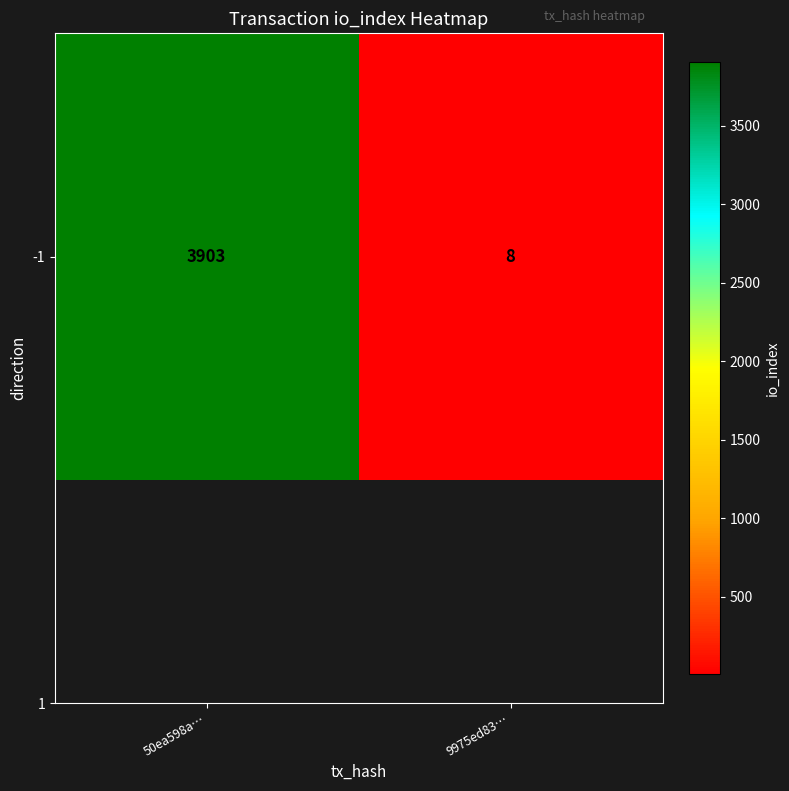

Rank the categories by value from highest to lowest.

50ea598a…, 9975ed83…